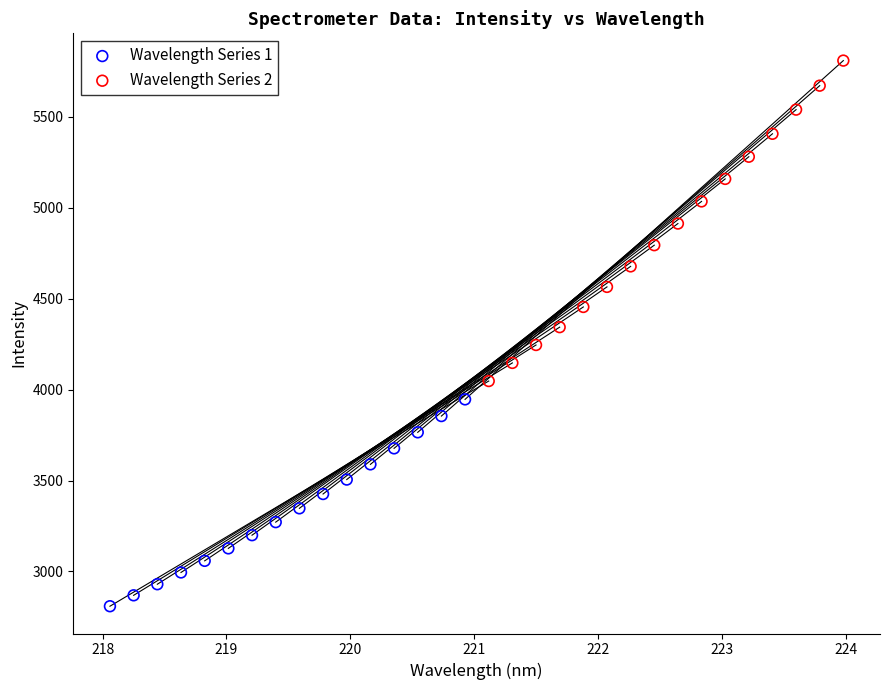

Which series reaches the maximum Y coordinate?

Wavelength Series 2